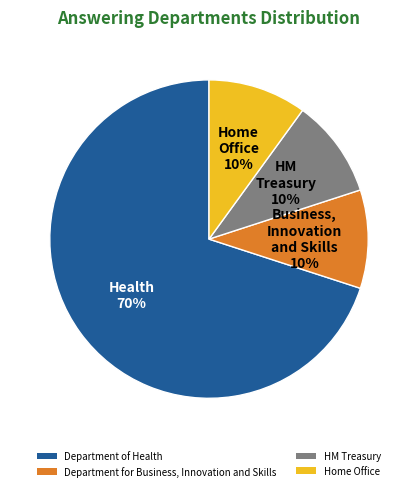

Which category has the biggest portion of the pie?

Department of Health